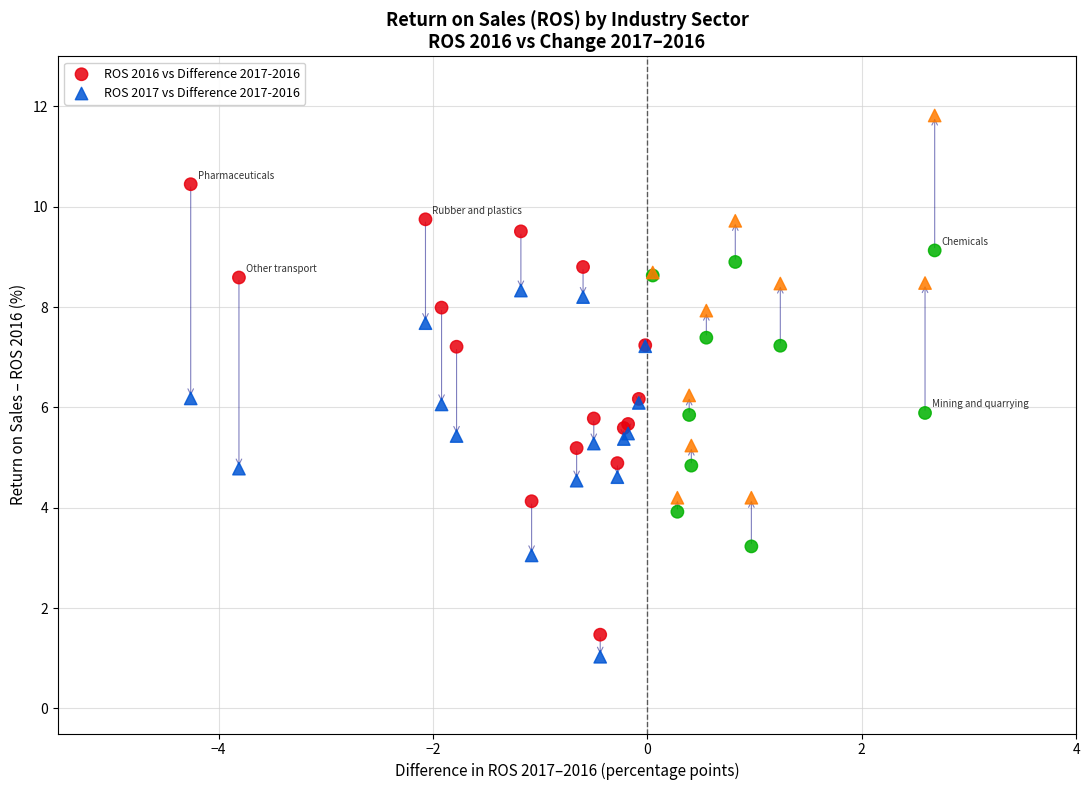

What is the X range (max minus min) for the scatter plot?

6.9